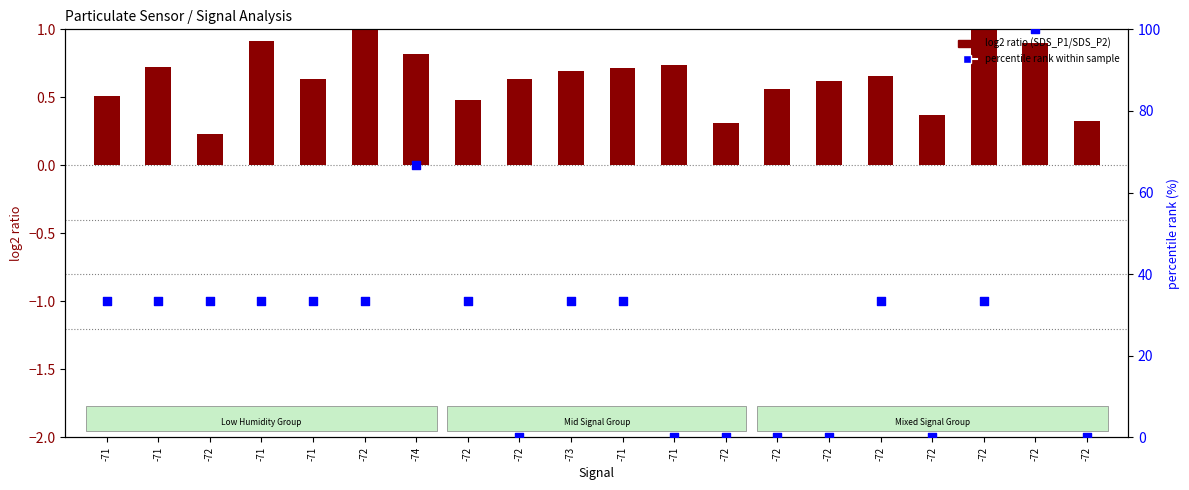

At how many categories does at least one series exceed 42?

2